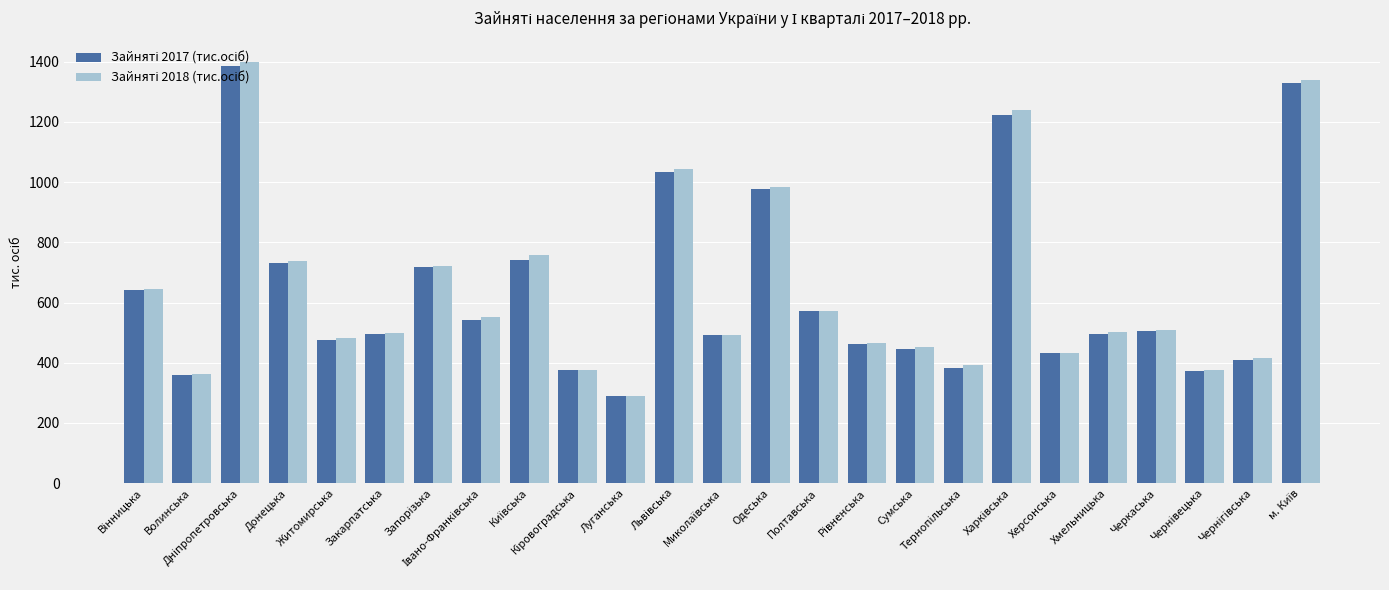

What is the greatest value displayed?

1400.0